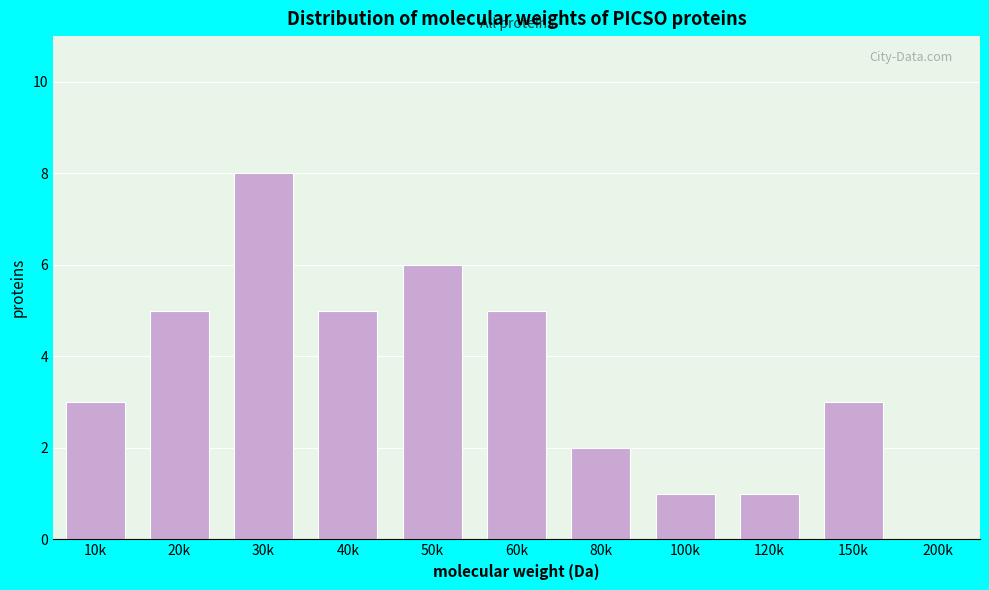

Reading left to right, list all the values displayed in this chart.

10k=3	20k=5	30k=8	40k=5	50k=6	60k=5	80k=2	100k=1	120k=1	150k=3	200k=0